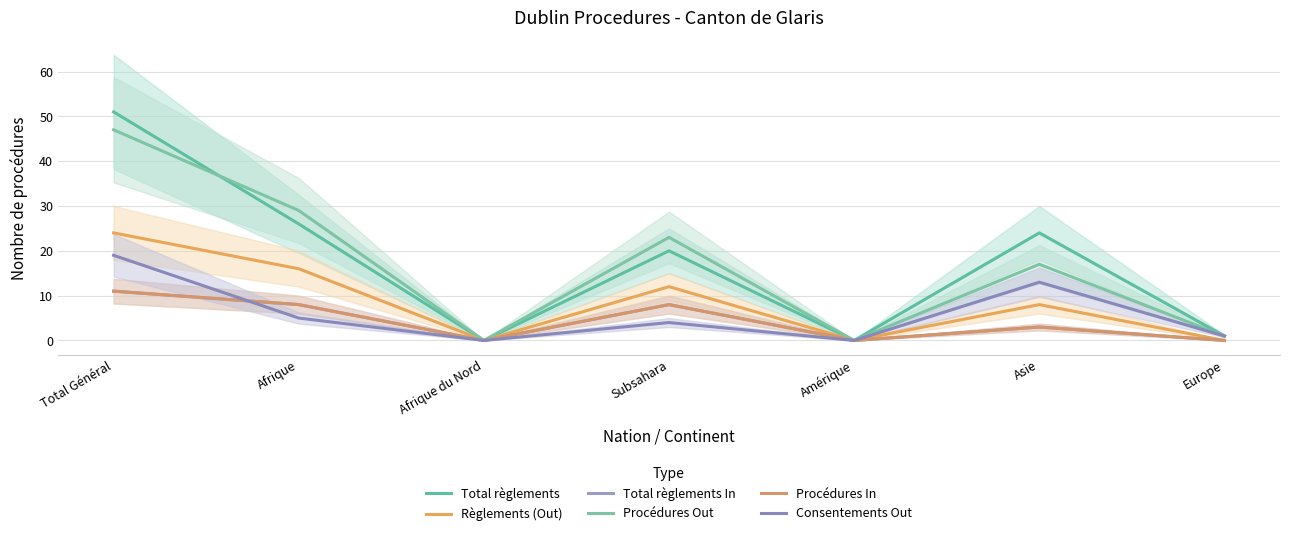

List the labels in order of Consentements Out value, largest first.

Total Général, Asie, Afrique, Subsahara, Europe, Afrique du Nord, Amérique